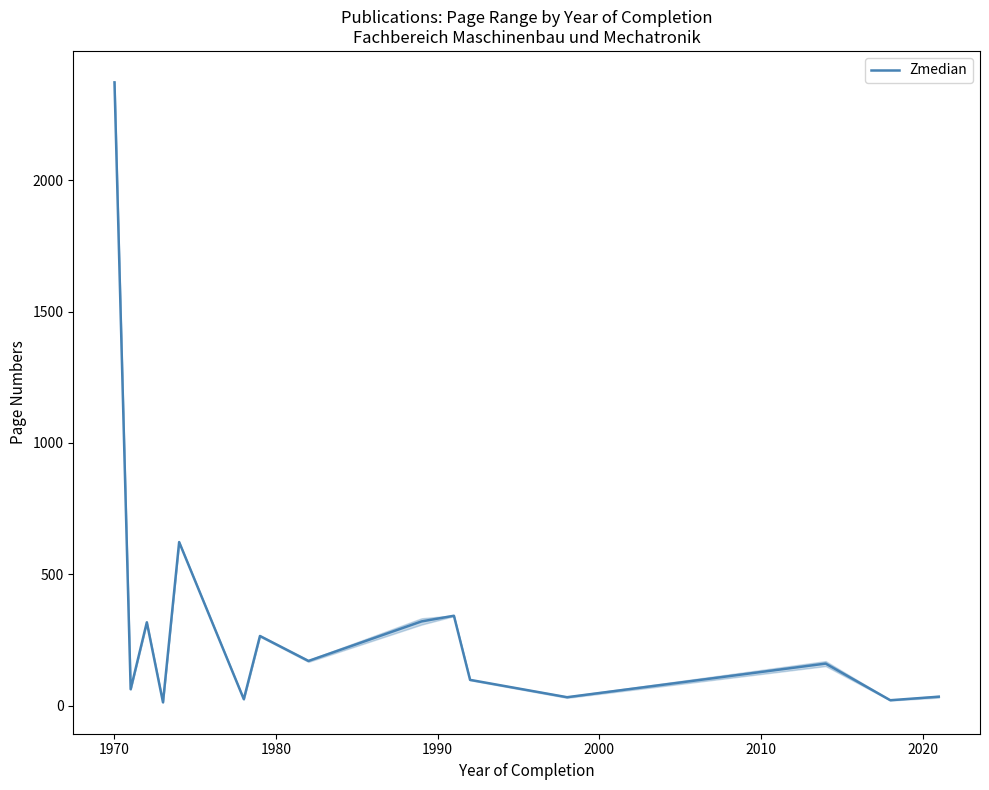

How many categories are shown in the chart?

15